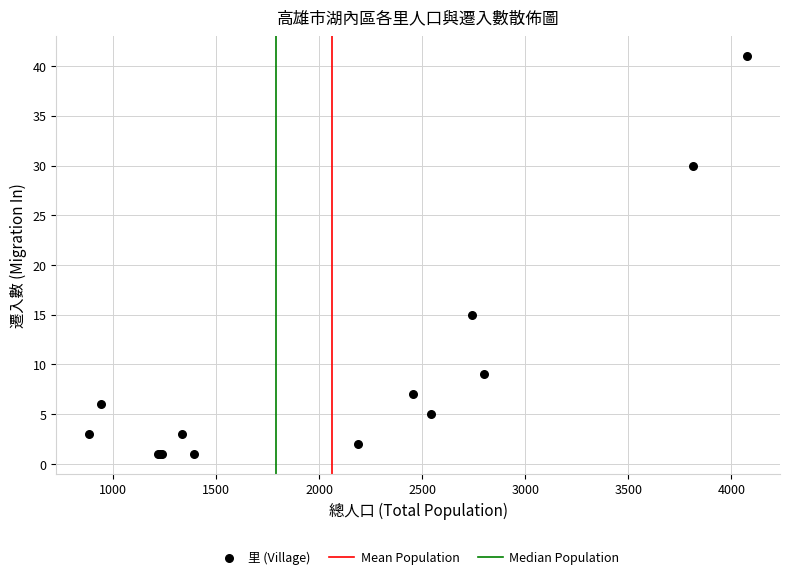

What Y value in the scatter plot is closest to 21?

15